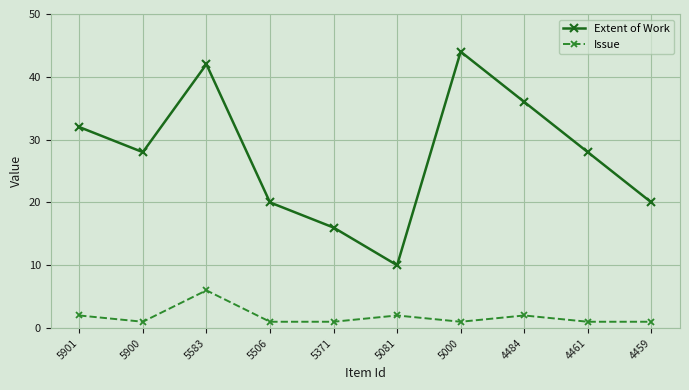

Which series has the largest range (max minus min)?

Extent of Work